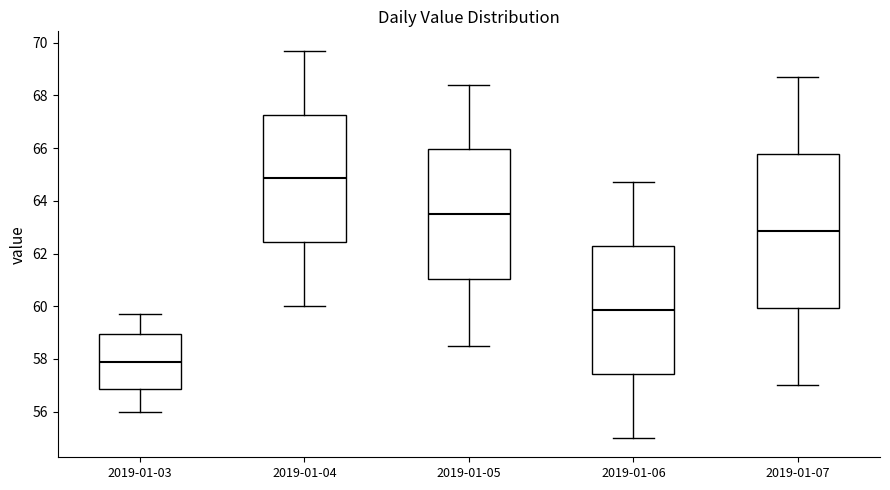

Reading left to right, transcribe this box plot: for each box, give where its median line is, the range the box spans, and where its two whiskers end, as read against the y-axis. The values are not printed on the chart, so give them approximately, as read against the axis.

2019-01-03: median 58.0, box 56.8 to 59.0, whiskers 56.0 to 59.8
2019-01-04: median 64.8, box 62.4 to 67.2, whiskers 60.0 to 69.8
2019-01-05: median 63.6, box 61.0 to 66.0, whiskers 58.6 to 68.4
2019-01-06: median 59.8, box 57.4 to 62.2, whiskers 55.0 to 64.8
2019-01-07: median 62.8, box 60.0 to 65.8, whiskers 57.0 to 68.8